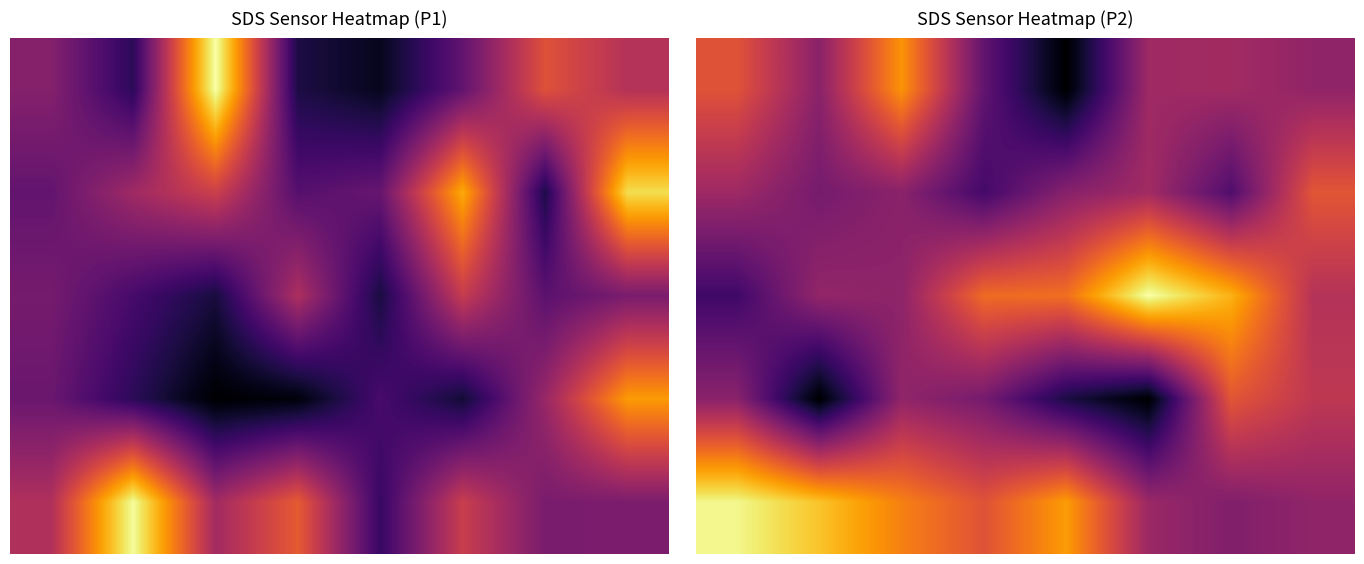

At which category is the sum across all series the highest?

2